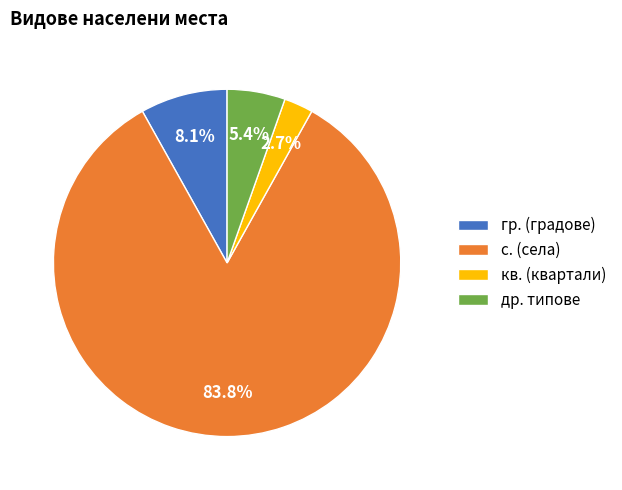

Which slice is the smallest?

кв. (квартали)